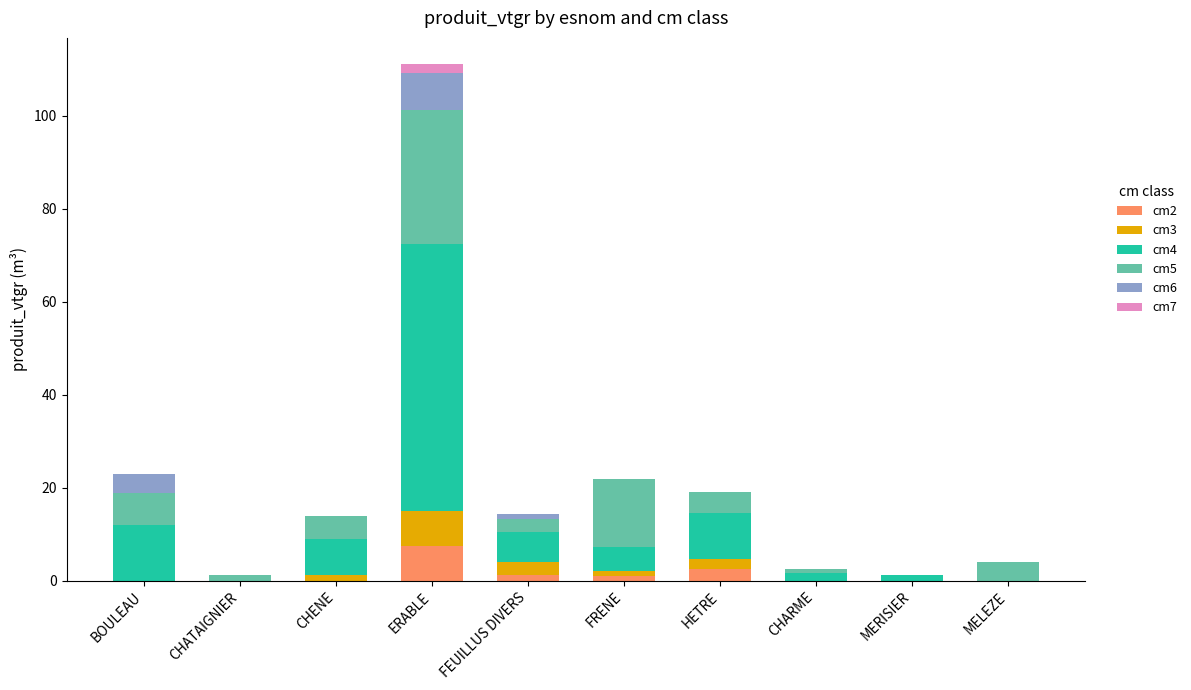

What is the highest value of the cm2 series?

7.5